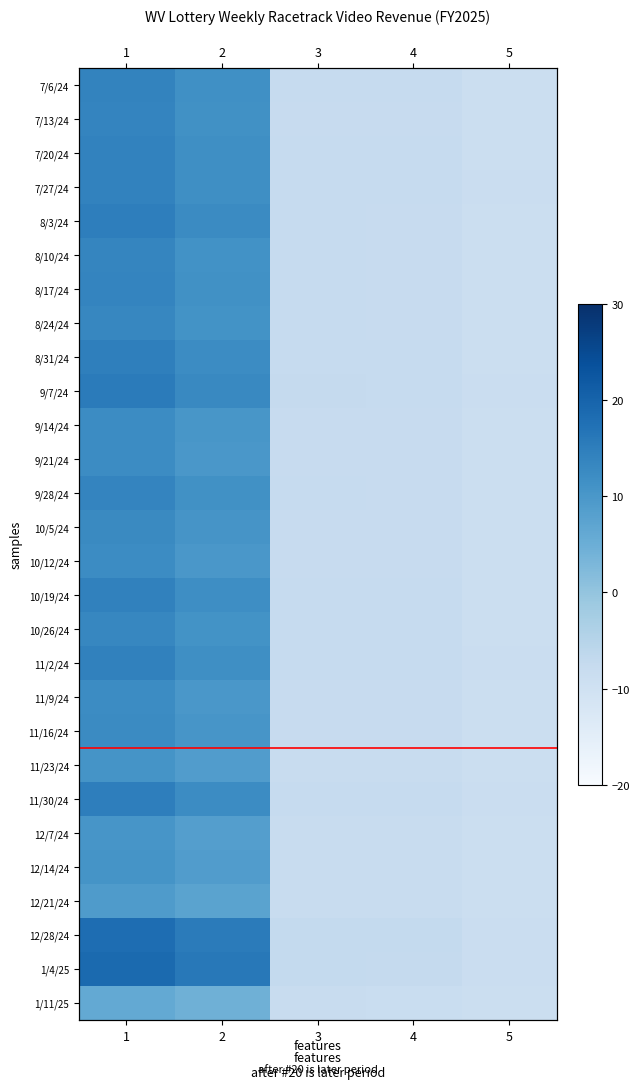

What is the minimum value for 11/9/24?

-8.7